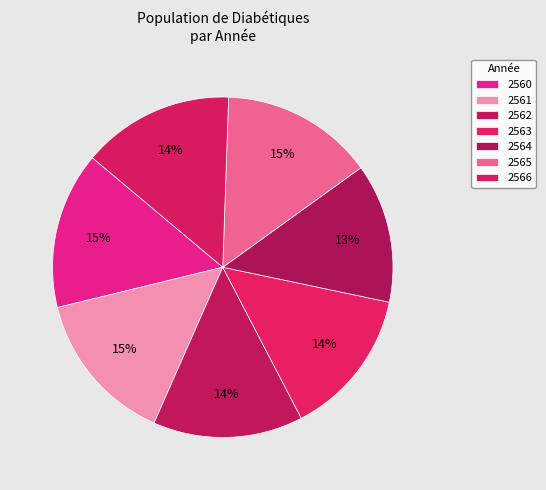

What percentage is the 2562 slice, to the nearest percent?

14%